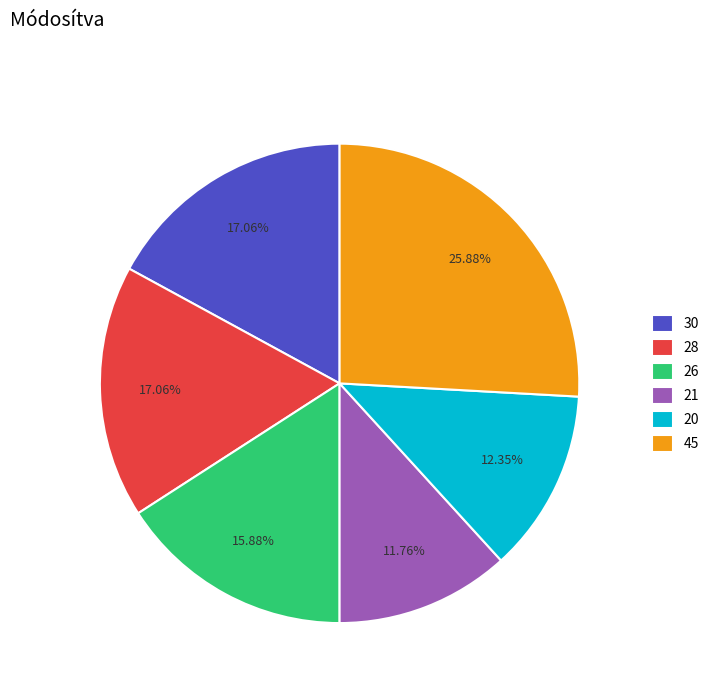

What is the ratio of the value at 30 to the value at 28?

1.0